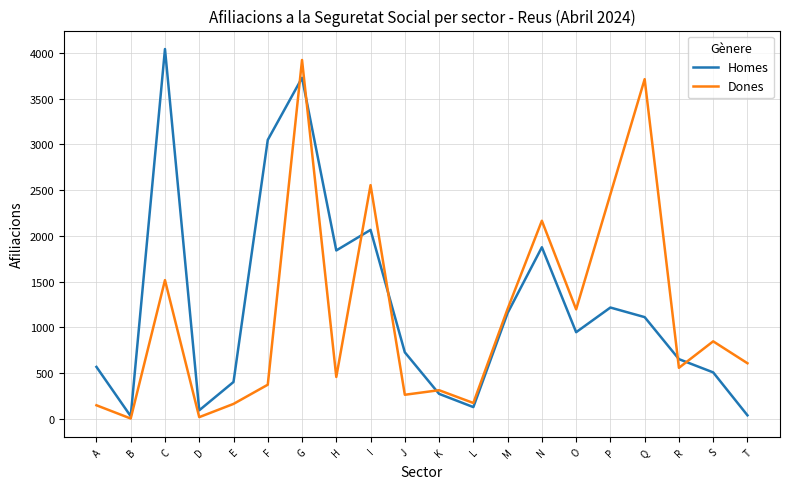

At which label does Dones first exceed 605?

C